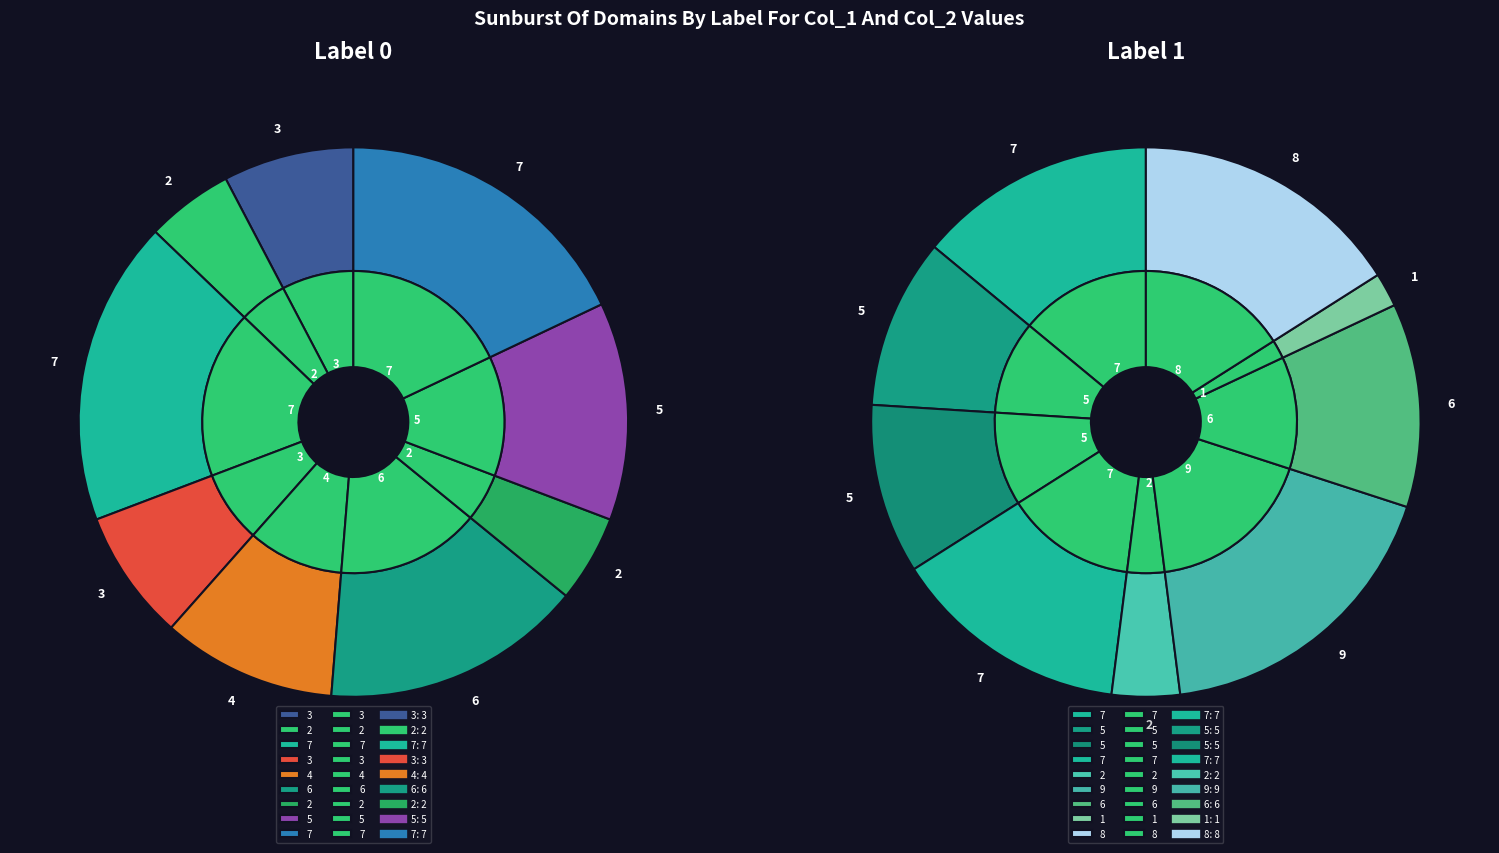

Do 9 and 2 together represent more than half of the pie?

No